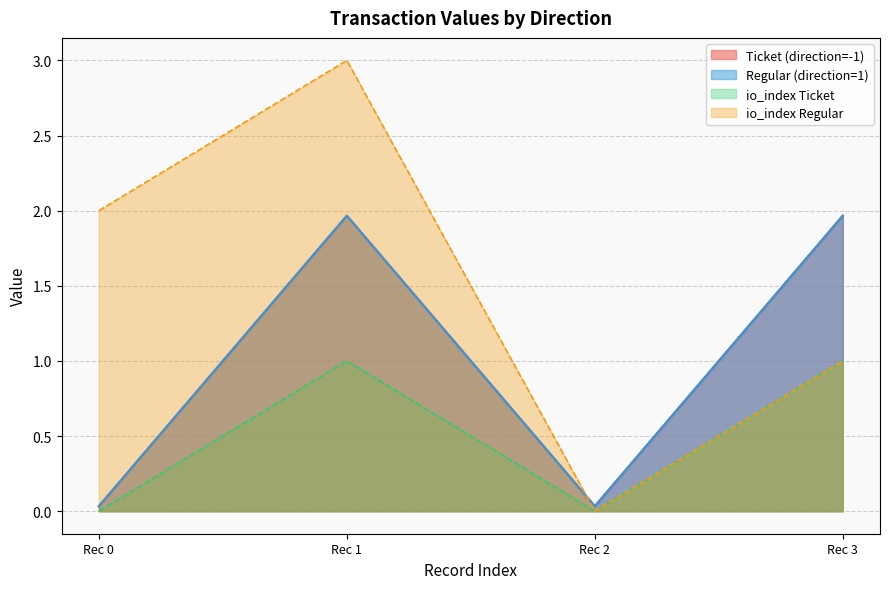

What is the spread (max minus min) of values at 1?

2.0